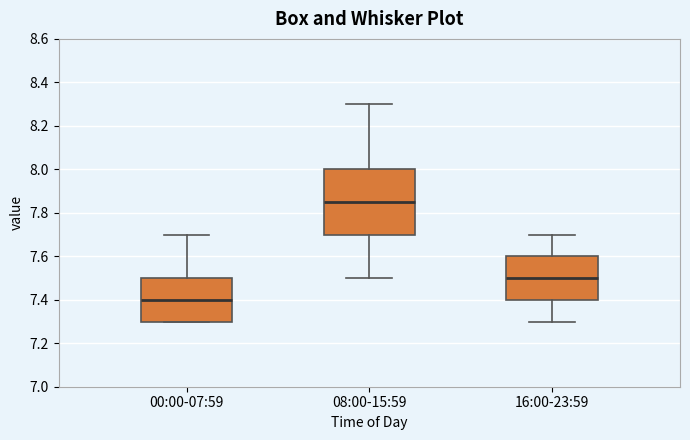

Where does the median line of the box for 00:00-07:59 sit on the y-axis? The values are not printed on the chart, so give them approximately, as read against the axis.

7.40